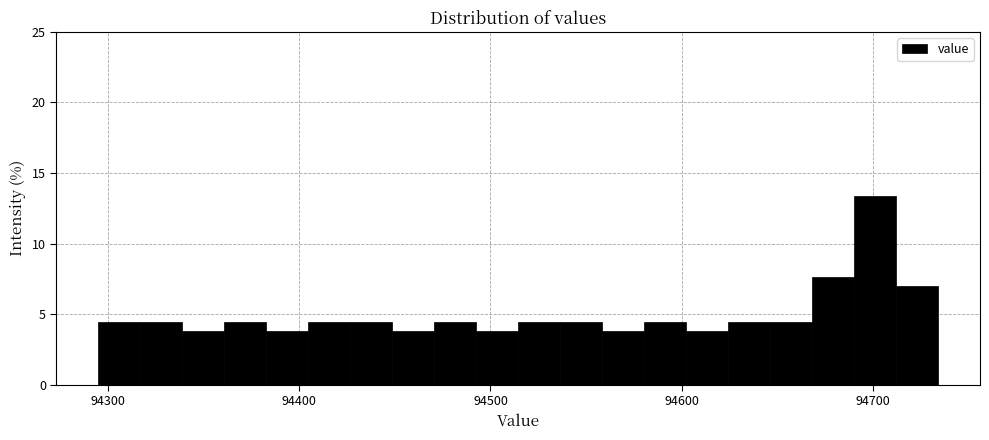

Read against the x-axis, roughly where is the centre of the tallest bar?

94700